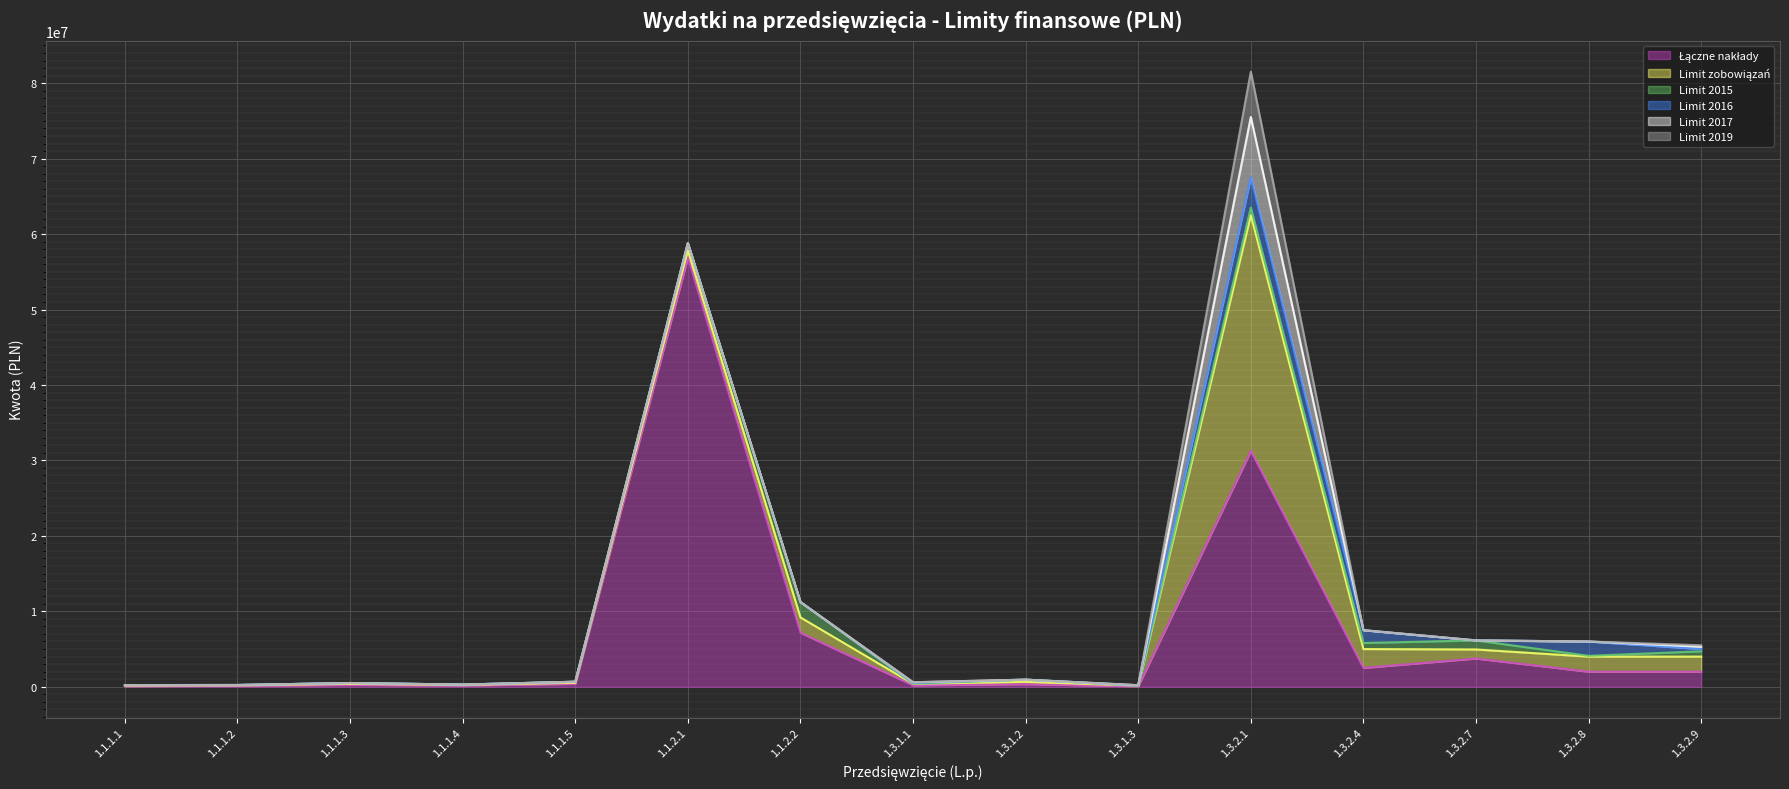

How many lines are shown in the chart?

6